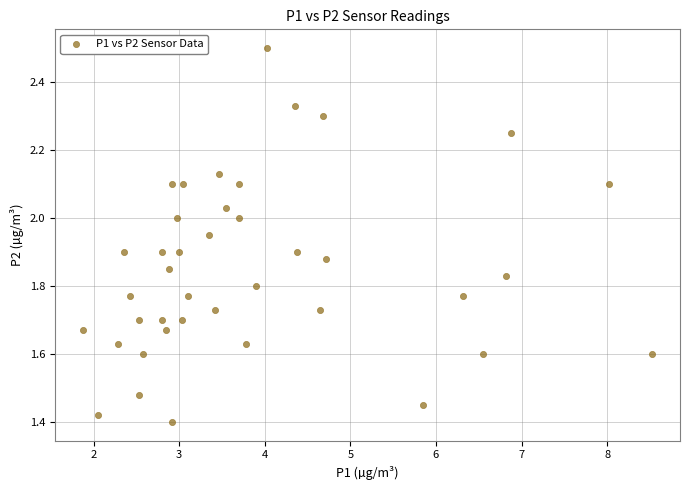

What is the range of Y values (max minus min)?

1.1